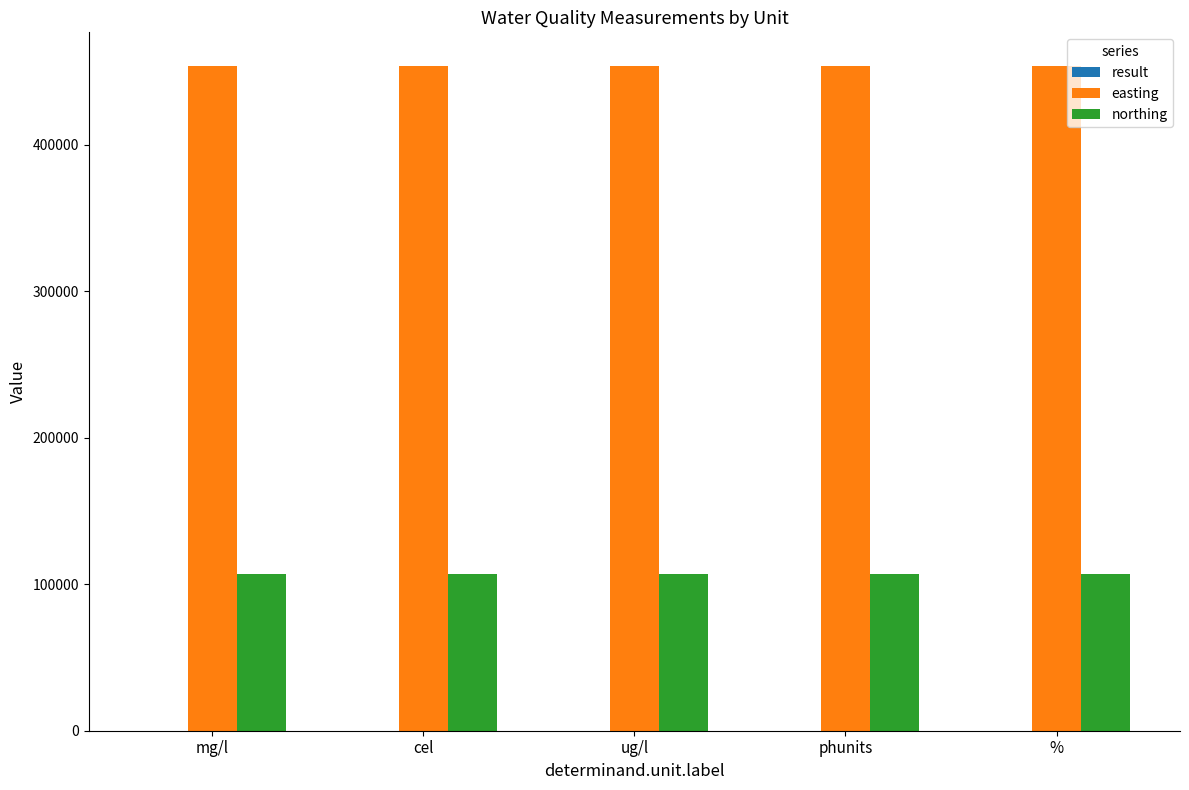

The value of northing at ug/l is 106773.0. True or false?

True